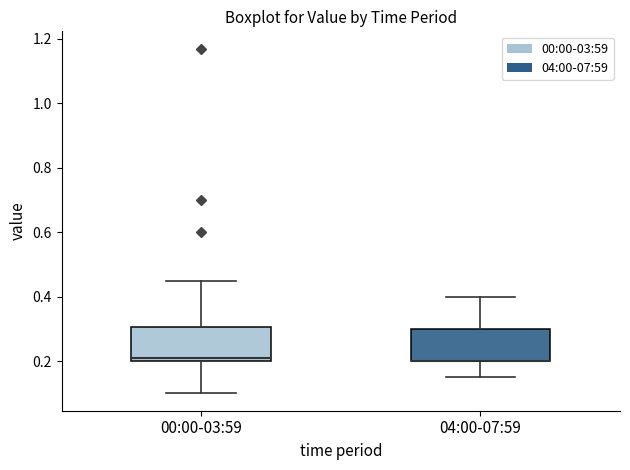

Reading left to right, read every box against the y-axis: the position of its median line, the range the box covers, and the ends of its whiskers. The values are not printed on the chart, so give them approximately, as read against the axis.

00:00-03:59: median 0.22, box 0.20 to 0.30, whiskers 0.10 to 0.46
04:00-07:59: median 0.20 (drawn on the box's lower edge), box 0.20 to 0.30, whiskers 0.16 to 0.40